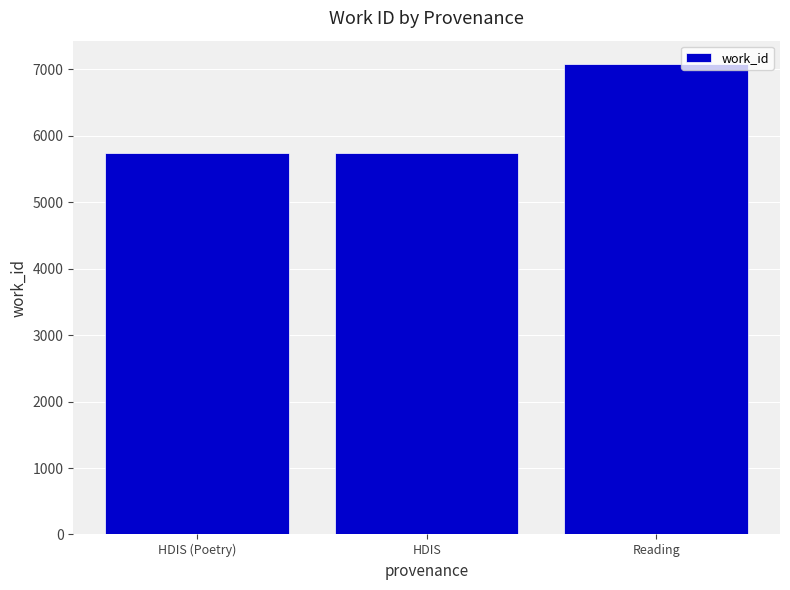

What is the average value?

6193